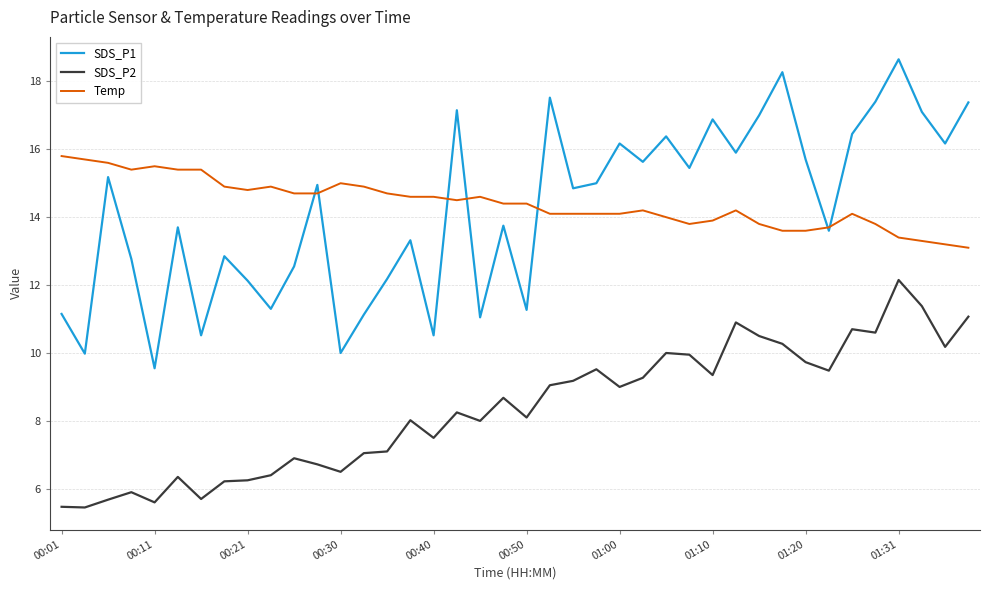

Does the chart display data point markers on the line(s)?

No